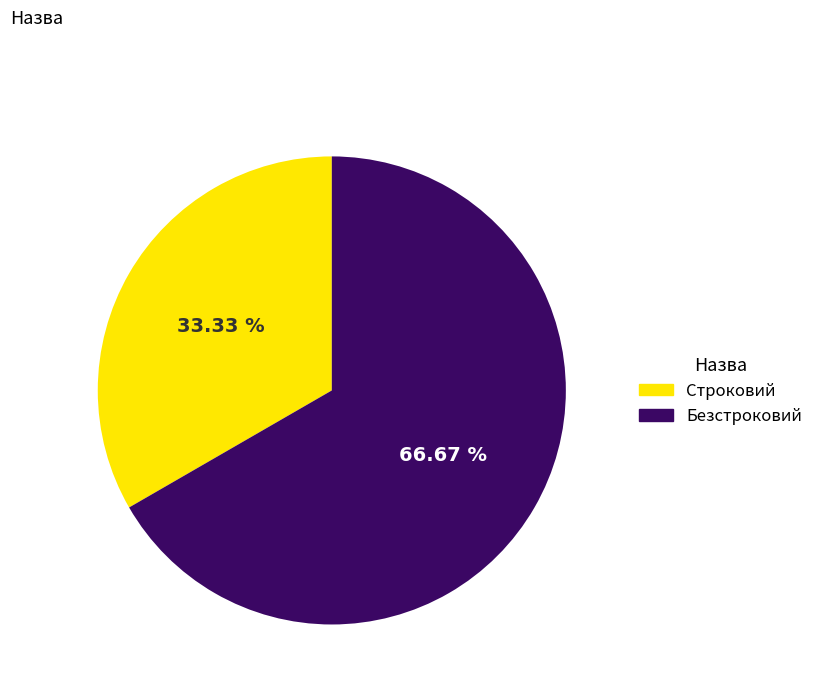

How many segments does this pie chart have?

2